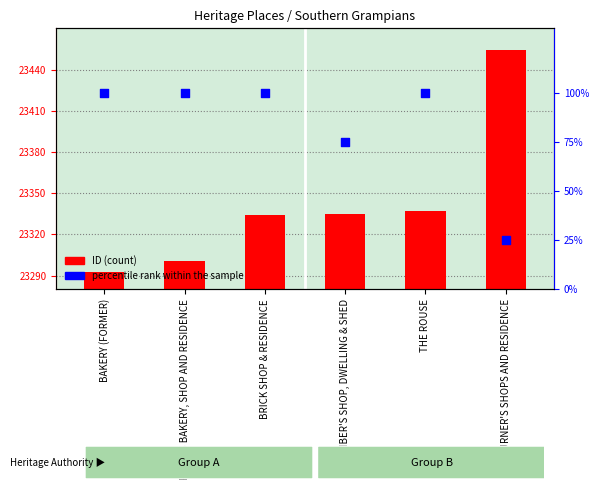

Which series has the largest total across all categories?

ID (count)